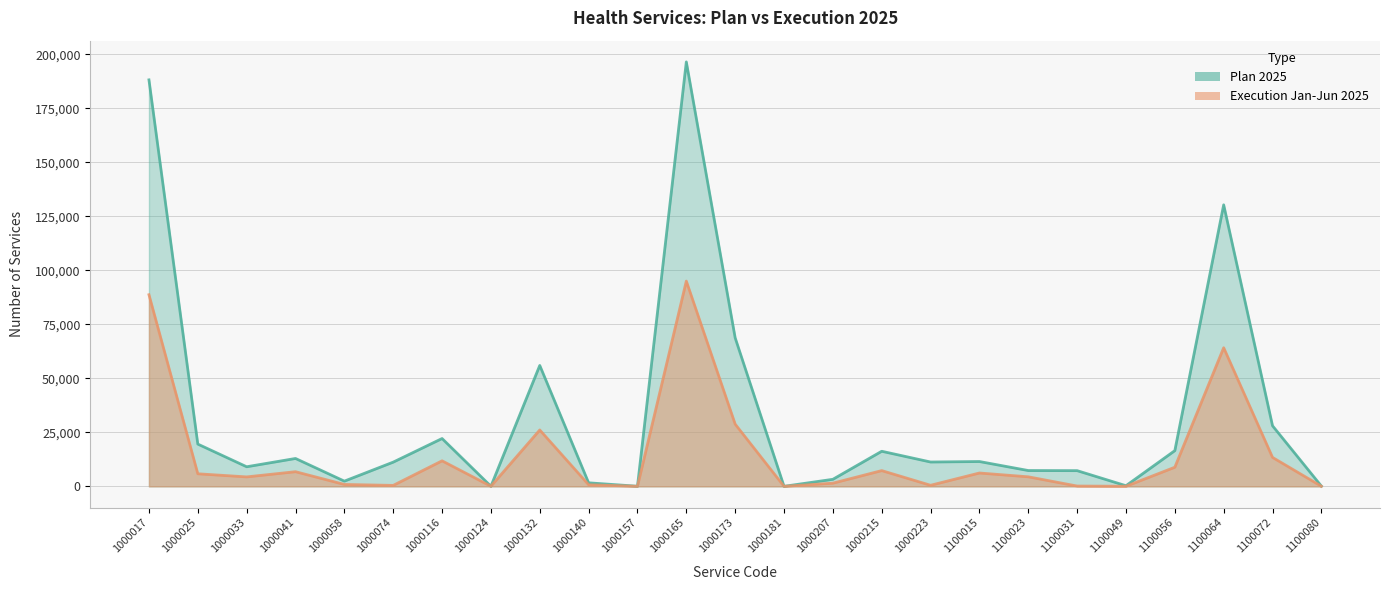

List the series in order of their peak value, highest first.

Plan 2025, Execution Jan-Jun 2025